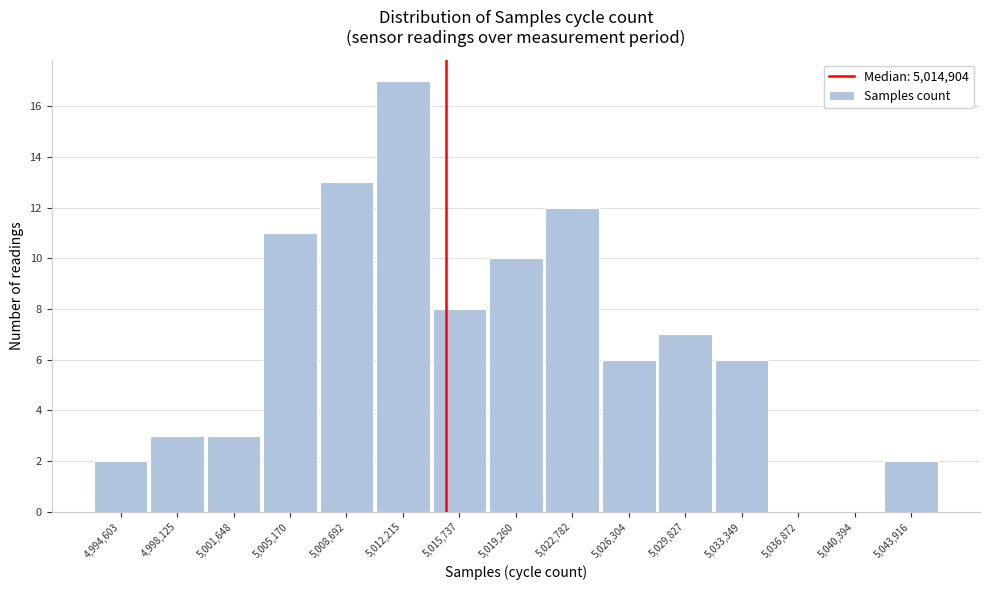

How tall is the bar that spans 5007000 to 5010500 on the x-axis? Neither the bar edges nor the heights are printed on the chart, so give them approximately, as read against the axes.

13